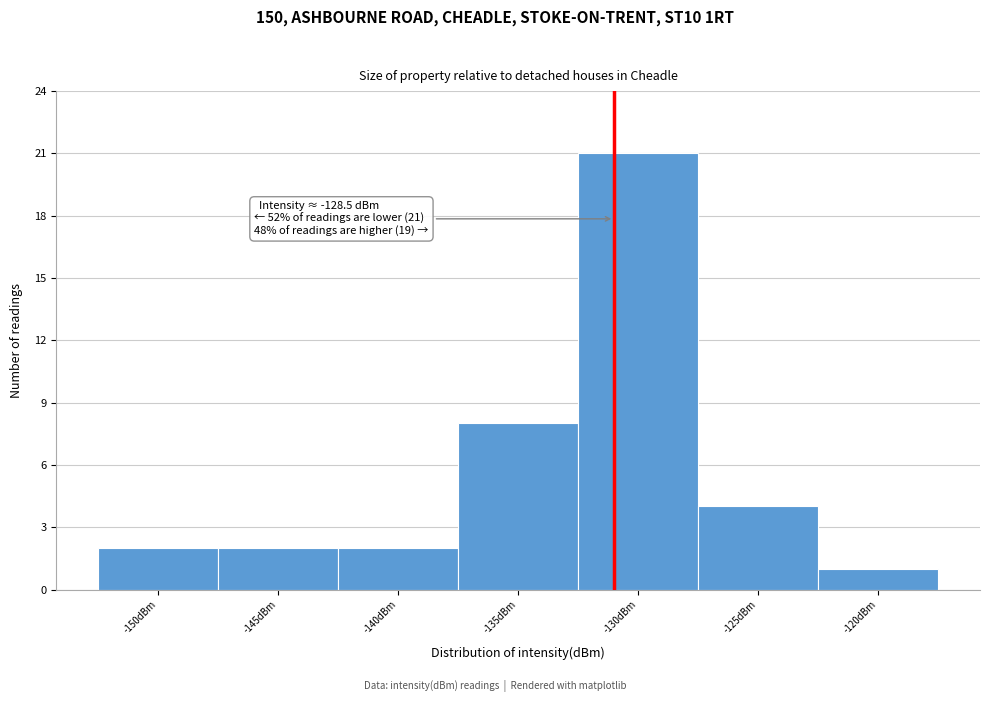

Reading left to right, what are all the values shown in this chart?

2	2	2	8	21	4	1